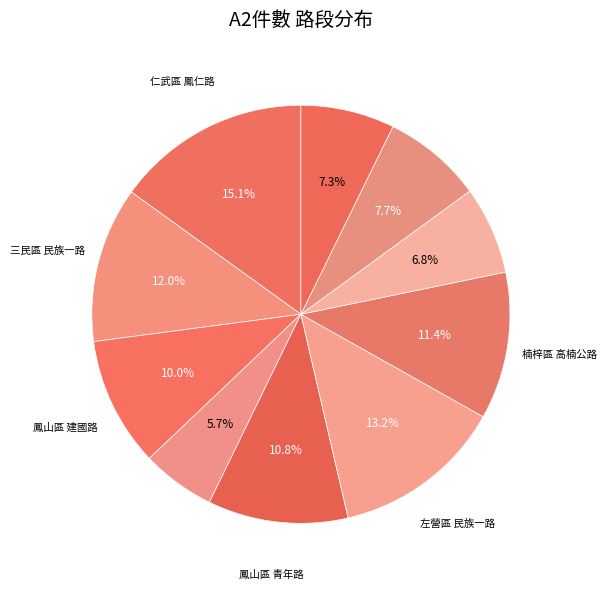

Does any single category account for the majority?

No